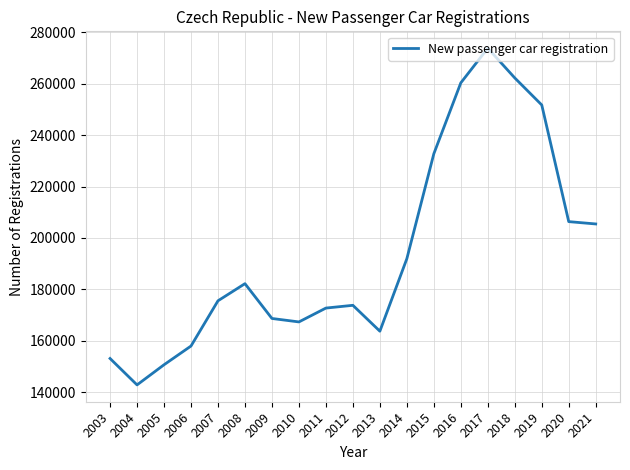

What is the minimum value shown in the chart?

142849